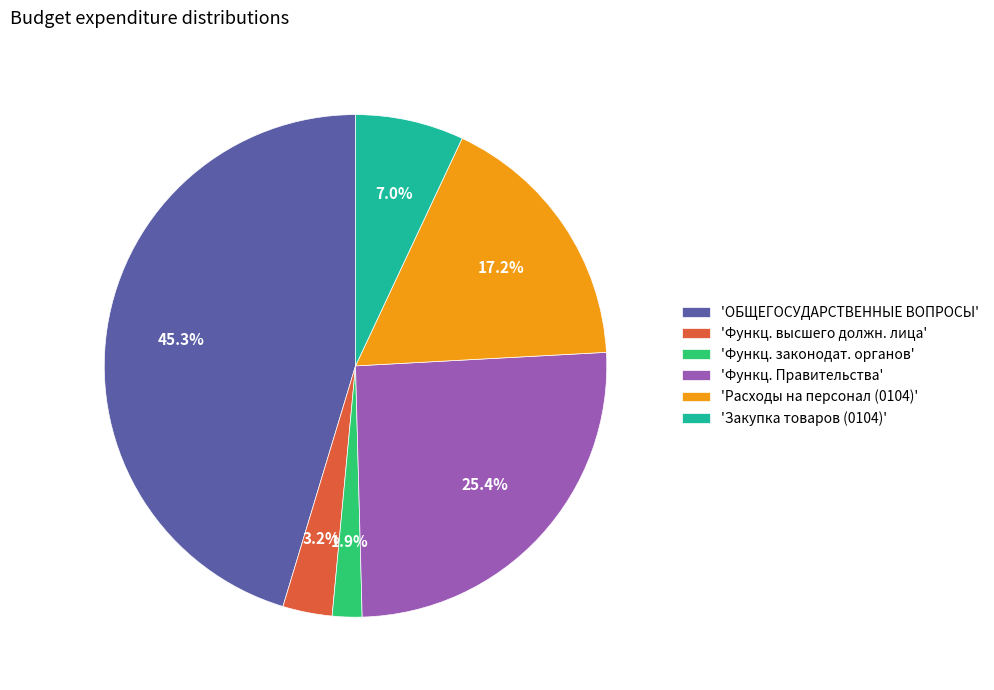

What is the ratio of the value at 'Функц. Правительства' to the value at 'Закупка товаров (0104)'?

3.6